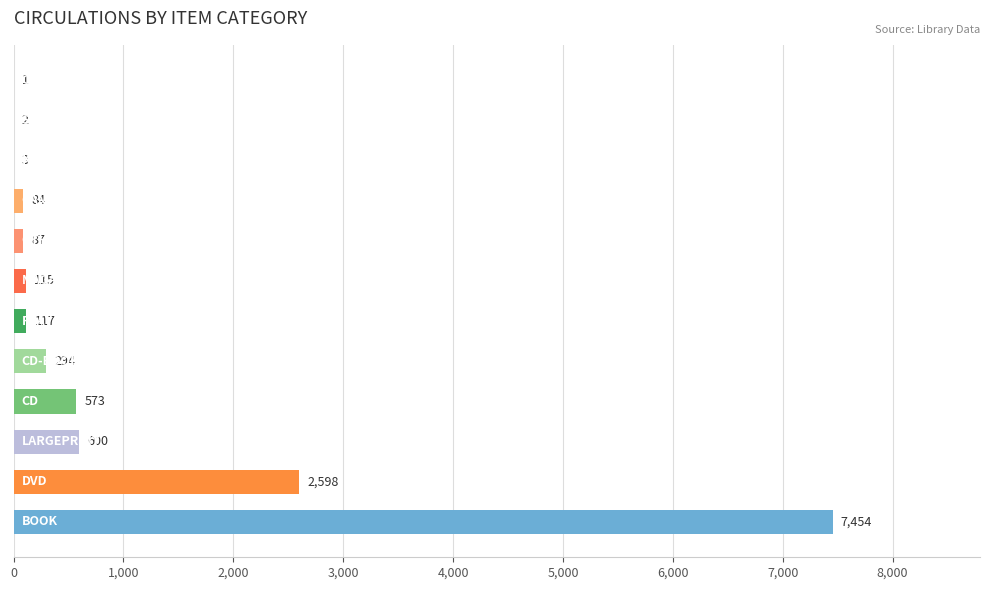

How many series are shown in this chart?

1